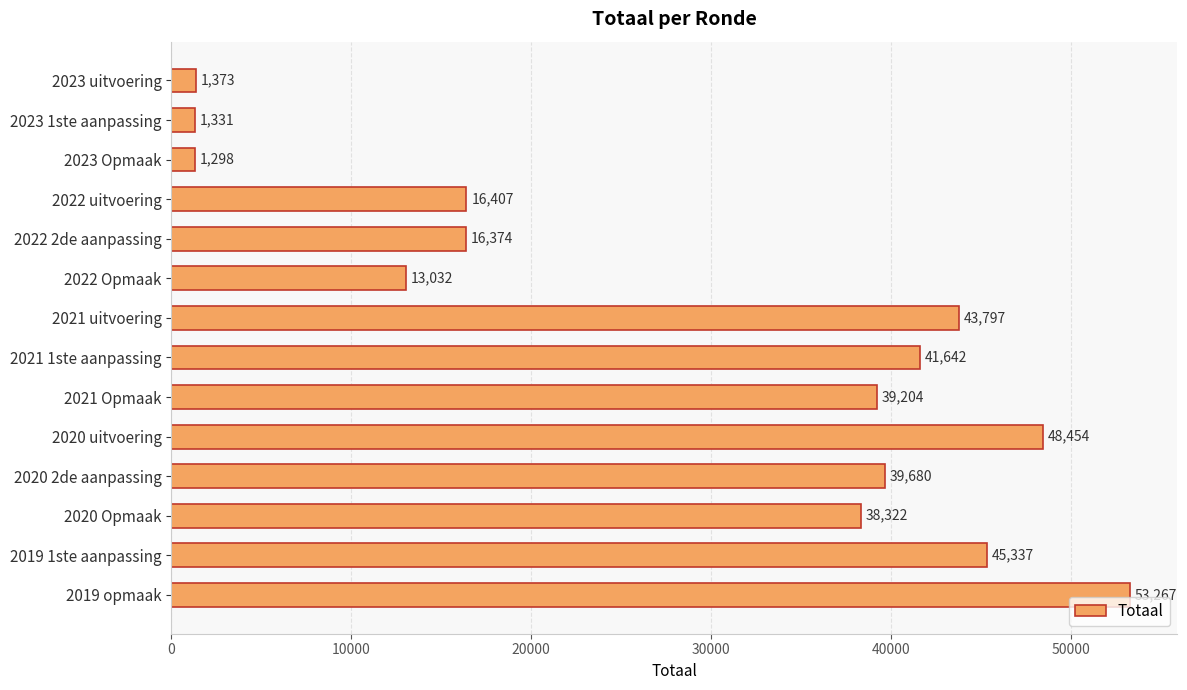

What is the ratio of the value at 2021 1ste aanpassing to the value at 2019 1ste aanpassing?

0.9